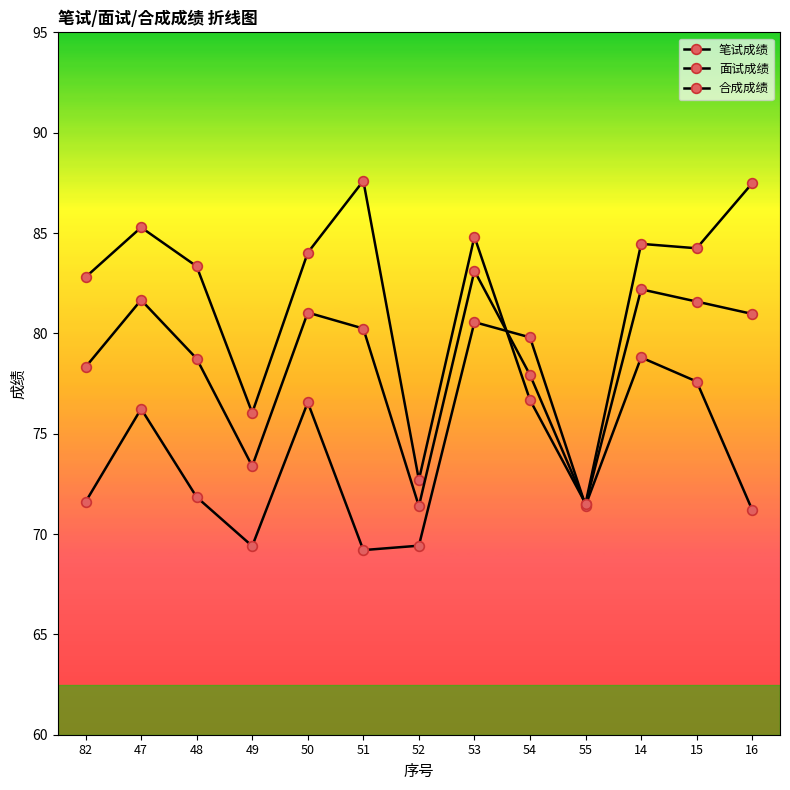

Which has a higher value, 49 or 16?

16